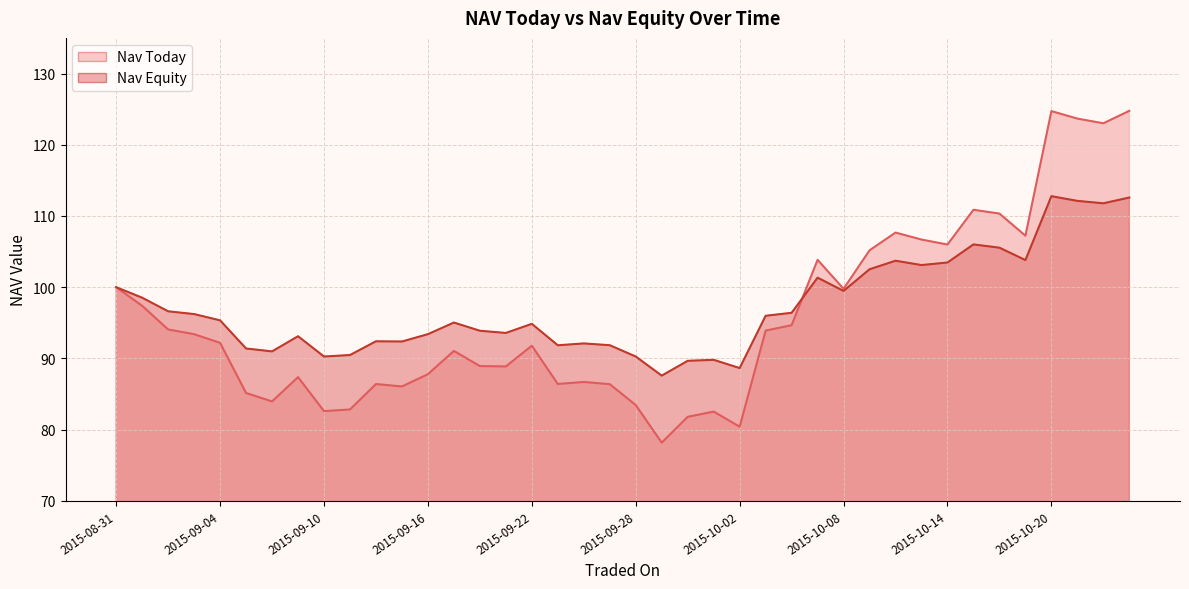

Where is the first local maximum for Nav Today?

2015-09-09